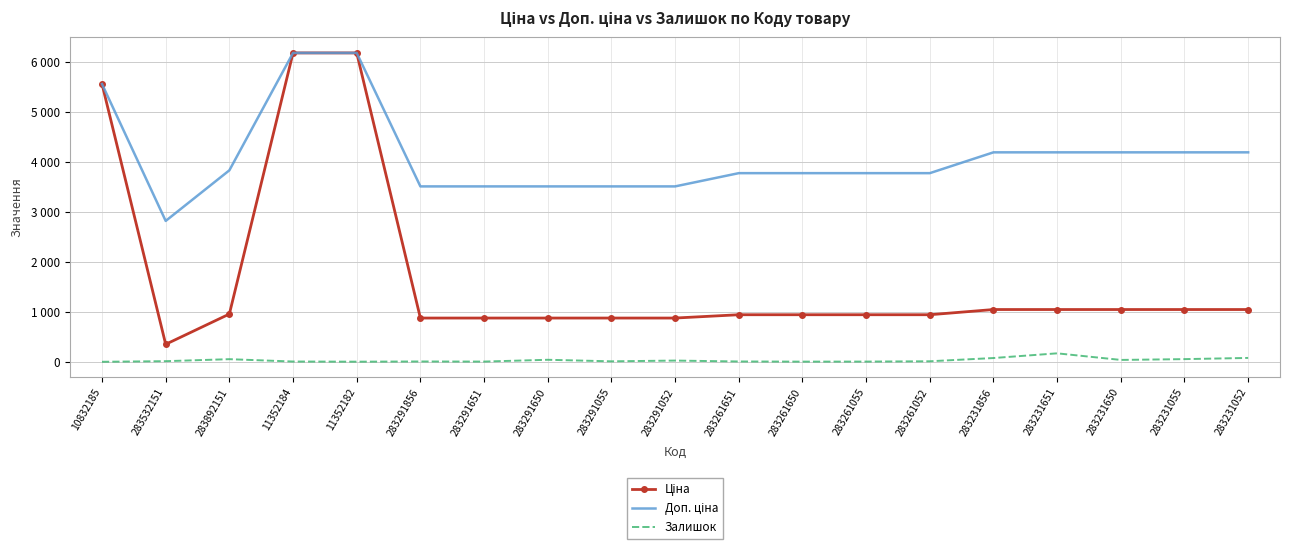

Reading left to right, list all the values displayed in this chart.

Ціна: 5560.3	352.6	958.4	6182.6	6182.6	878.0	878.0	878.0	878.0	878.0	944.2	944.2	944.2	944.2	1048.4	1048.4	1048.4	1048.4	1048.4
Доп. ціна: 5560.3	2821.2	3833.8	6182.6	6182.6	3511.9	3511.9	3511.9	3511.9	3511.9	3777.0	3777.0	3777.0	3777.0	4193.5	4193.5	4193.5	4193.5	4193.5
Залишок: 3.0	15.0	55.0	8.0	5.0	9.0	7.0	43.0	12.0	27.0	9.0	6.0	7.0	13.0	78.0	172.0	40.0	56.0	80.0